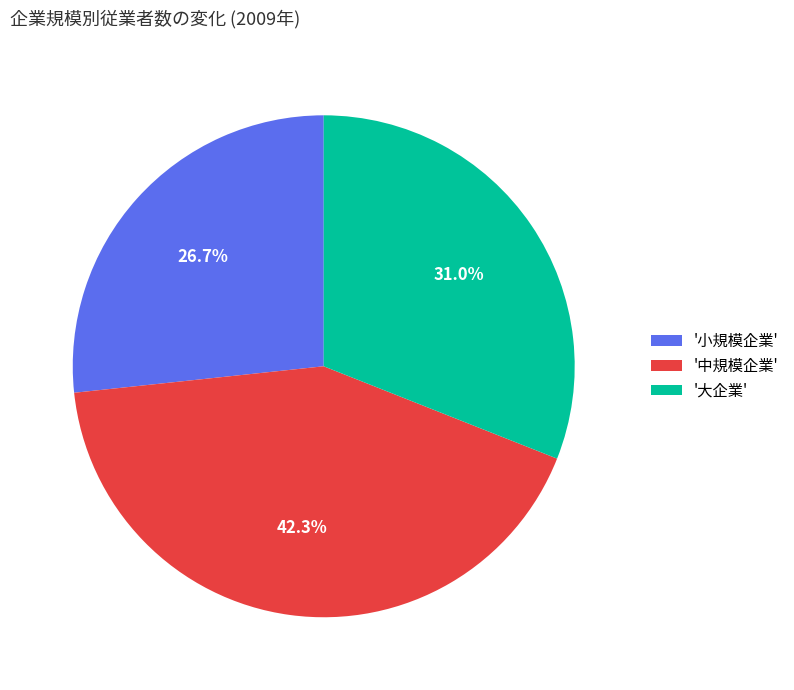

What is the smallest slice in the pie chart?

'小規模企業'